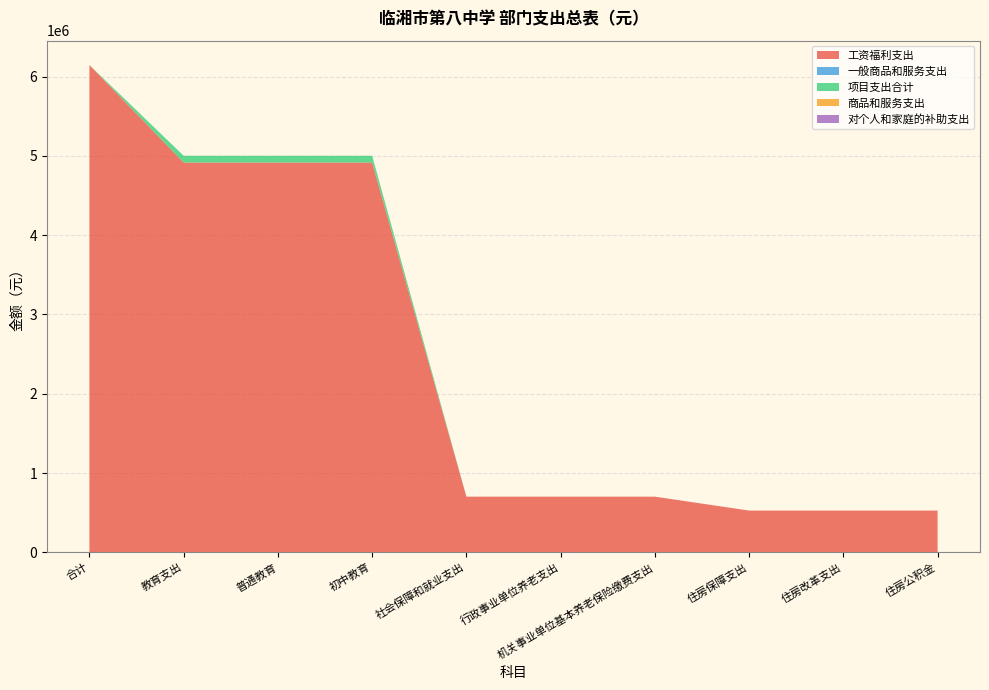

Reading left to right, what are all the values shown in this chart?

工资福利支出: 合计=6145242.4	教育支出=4915727.7	普通教育=4915727.7	初中教育=4915727.7	社会保障和就业支出=702579.8	行政事业单位养老支出=702579.8	机关事业单位基本养老保险缴费支出=702579.8	住房保障支出=526934.9	住房改革支出=526934.9	住房公积金=526934.9
一般商品和服务支出: 合计=0.0	教育支出=0.0	普通教育=0.0	初中教育=0.0	社会保障和就业支出=0.0	行政事业单位养老支出=0.0	机关事业单位基本养老保险缴费支出=0.0	住房保障支出=0.0	住房改革支出=0.0	住房公积金=0.0
项目支出合计: 合计=0.0	教育支出=85440.0	普通教育=85440.0	初中教育=85440.0	社会保障和就业支出=0.0	行政事业单位养老支出=0.0	机关事业单位基本养老保险缴费支出=0.0	住房保障支出=0.0	住房改革支出=0.0	住房公积金=0.0
商品和服务支出: 合计=0.0	教育支出=0.0	普通教育=0.0	初中教育=0.0	社会保障和就业支出=0.0	行政事业单位养老支出=0.0	机关事业单位基本养老保险缴费支出=0.0	住房保障支出=0.0	住房改革支出=0.0	住房公积金=0.0
对个人和家庭的补助支出: 合计=0.0	教育支出=0.0	普通教育=0.0	初中教育=0.0	社会保障和就业支出=0.0	行政事业单位养老支出=0.0	机关事业单位基本养老保险缴费支出=0.0	住房保障支出=0.0	住房改革支出=0.0	住房公积金=0.0